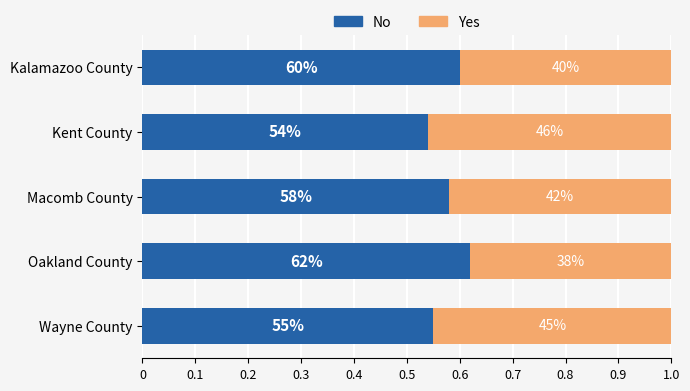

What are all the series names shown in the legend?

No, Yes